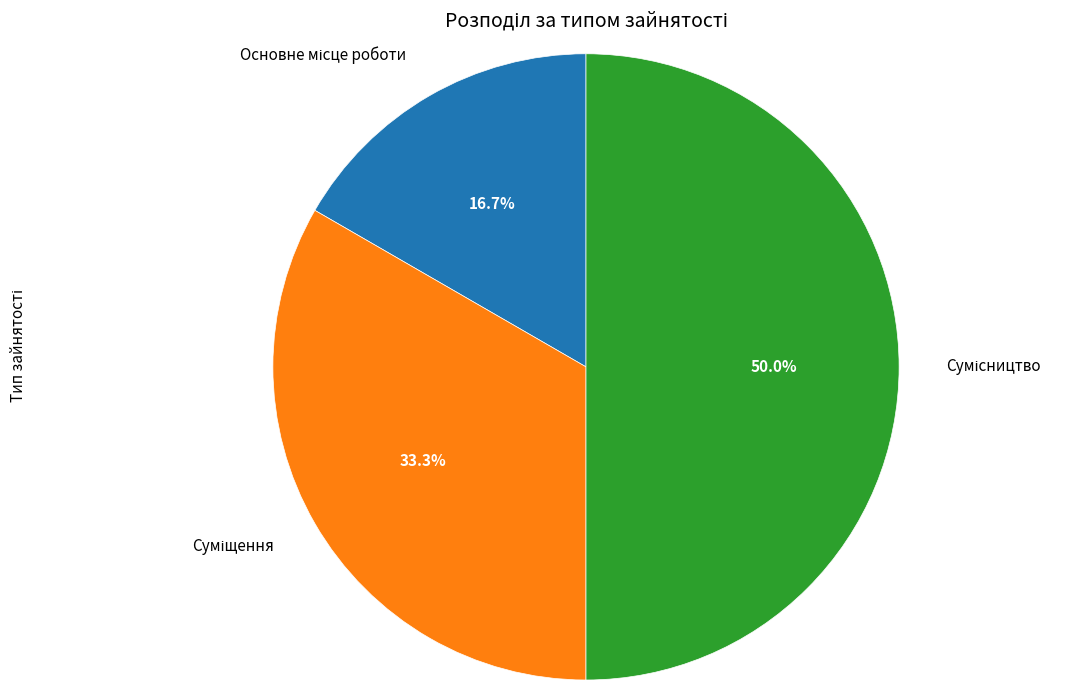

Does Основне місце роботи represent more than half of the total?

No